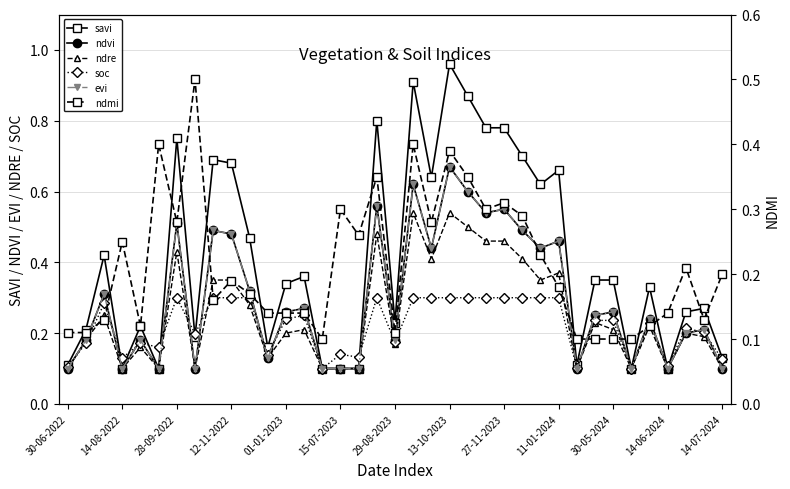

What is the minimum value shown in the chart?

0.1